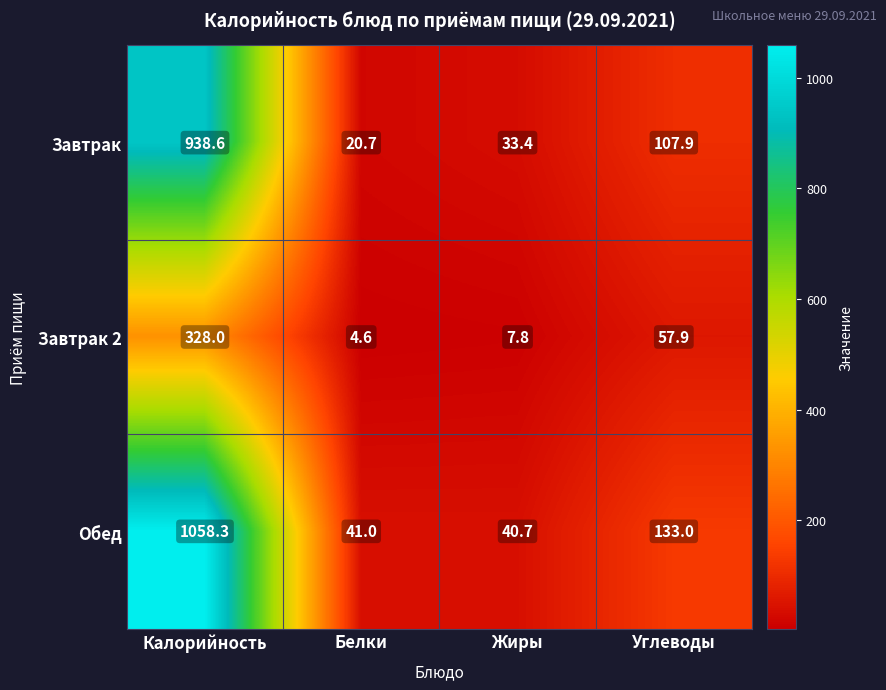

Which series has the widest spread of values?

Обед